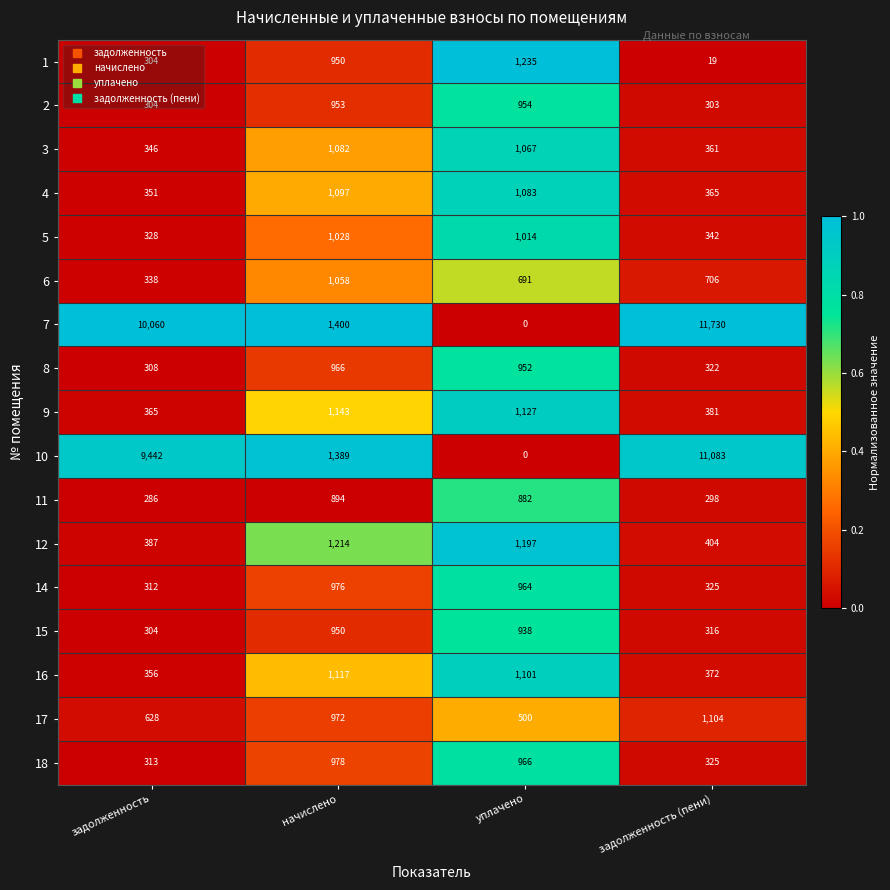

Which category has the lowest value across all series?

уплачено